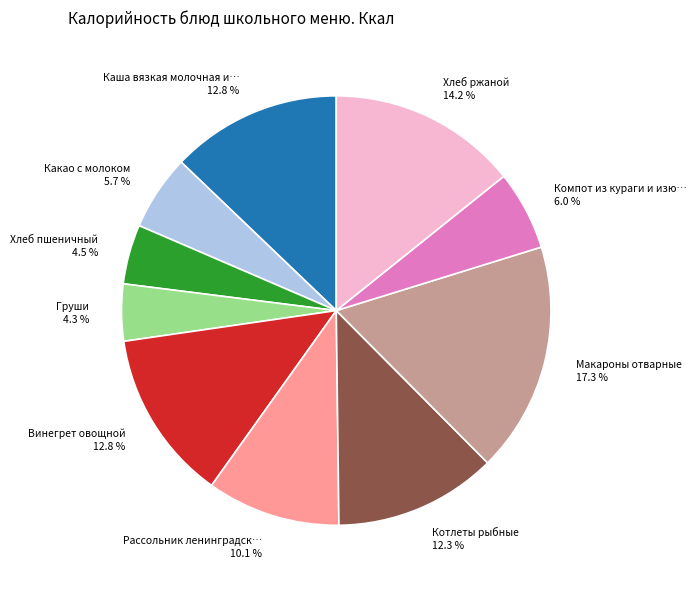

Does any single category account for the majority?

No